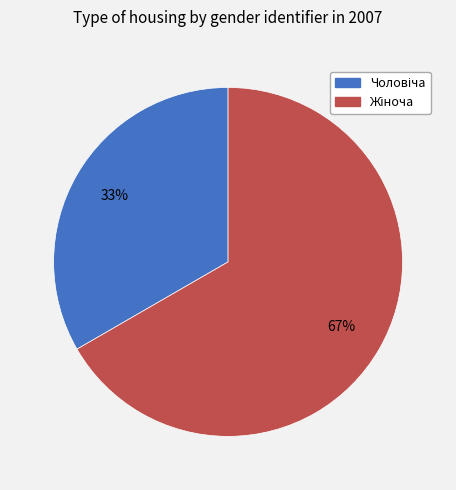

Is there any slice that represents more than half of the pie?

Yes